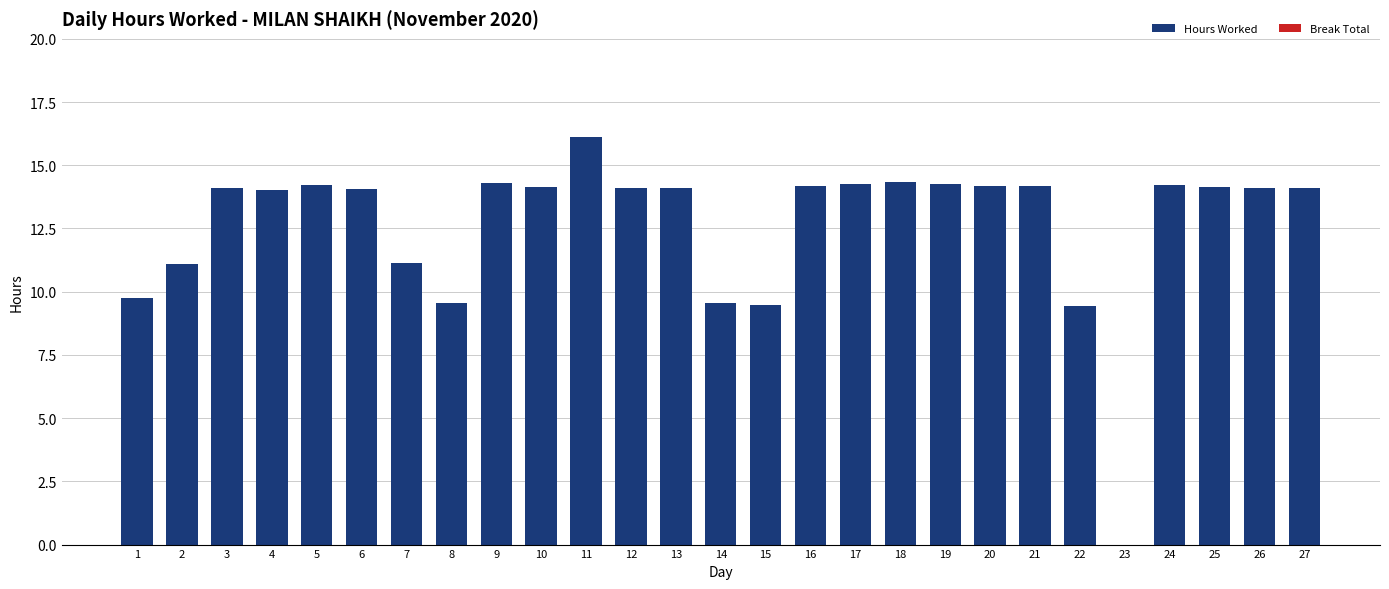

What is the ratio of the value at 17 to the value at 24?

1.0